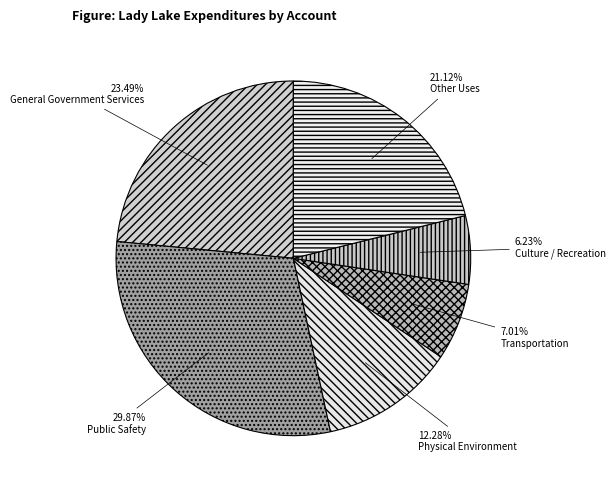

To the nearest percent, what portion does Transportation represent?

7%